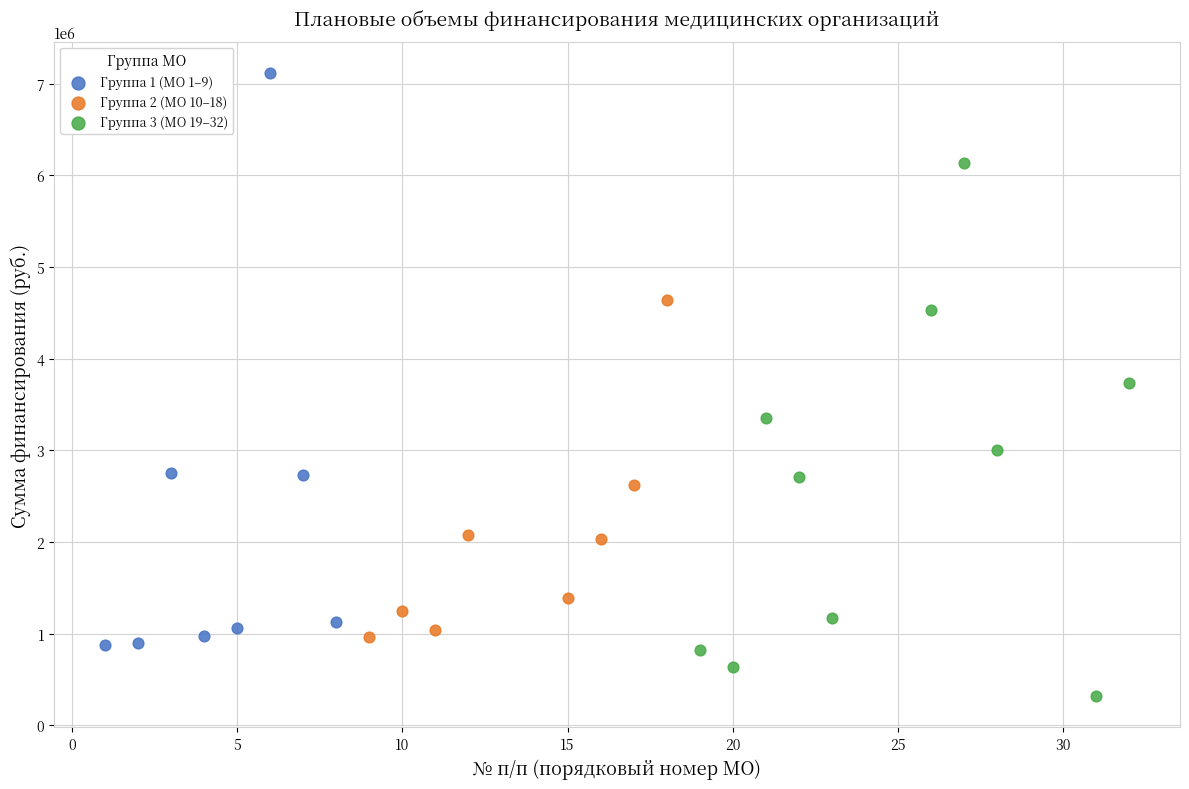

Which series reaches the maximum Y coordinate?

Группа 1 (МО 1–9)